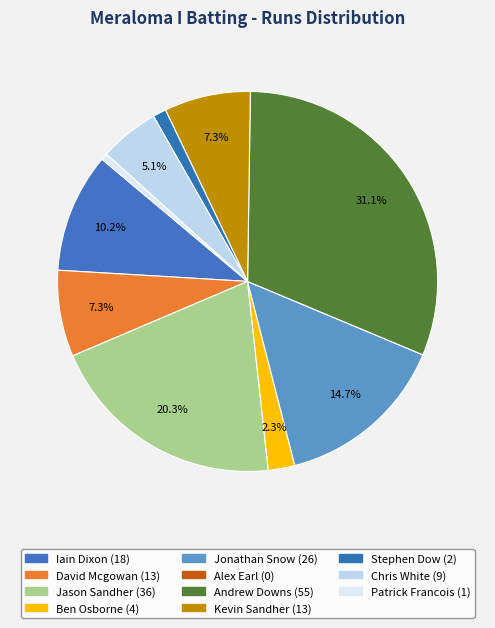

How many slices are in this pie chart?

11